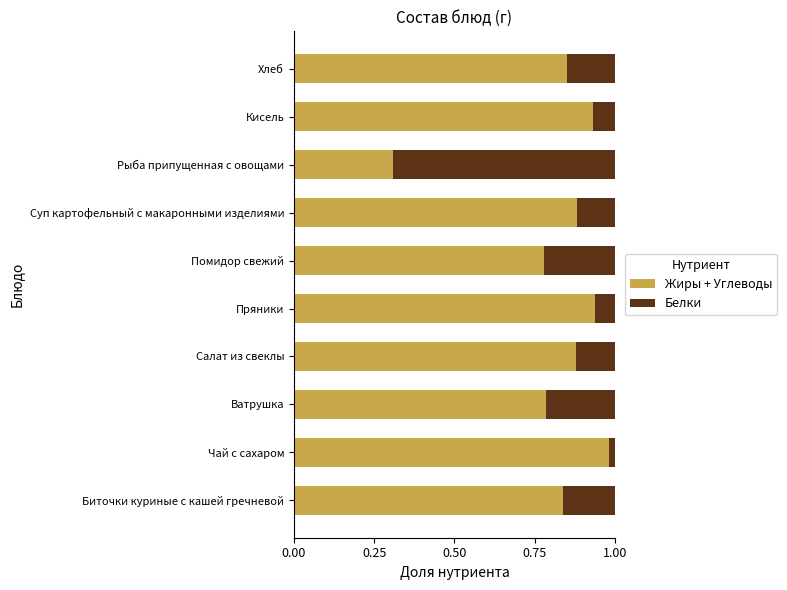

What is the lowest value of the Жиры + Углеводы series?

0.3